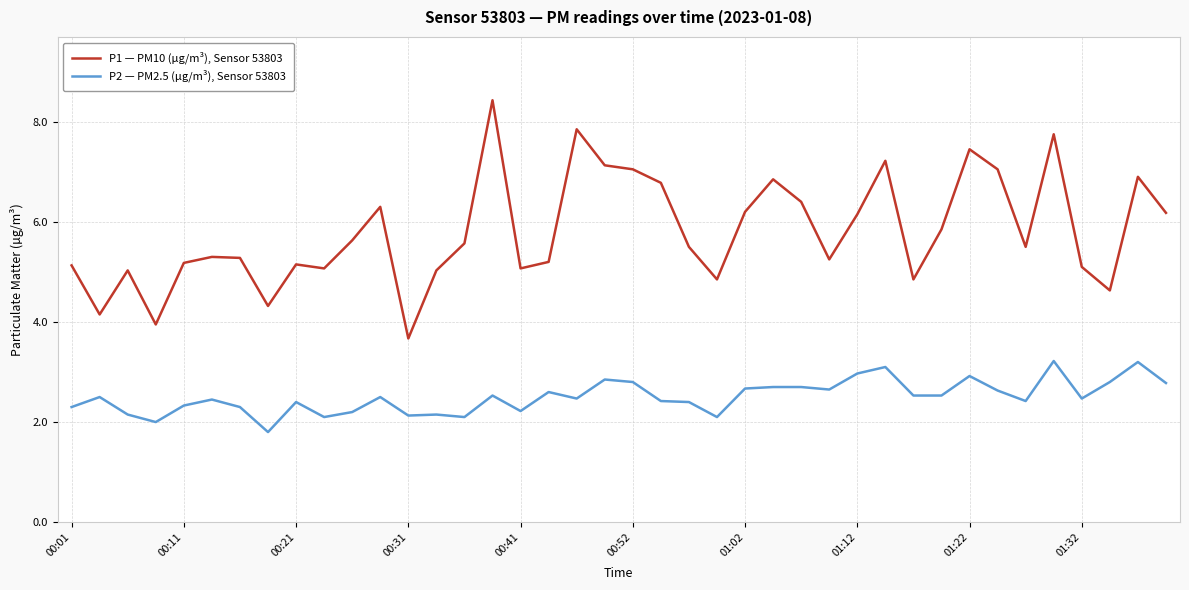

What is the difference between the maximum and minimum values in the P2 — PM2.5 (µg/m³), Sensor 53803 series?

1.4